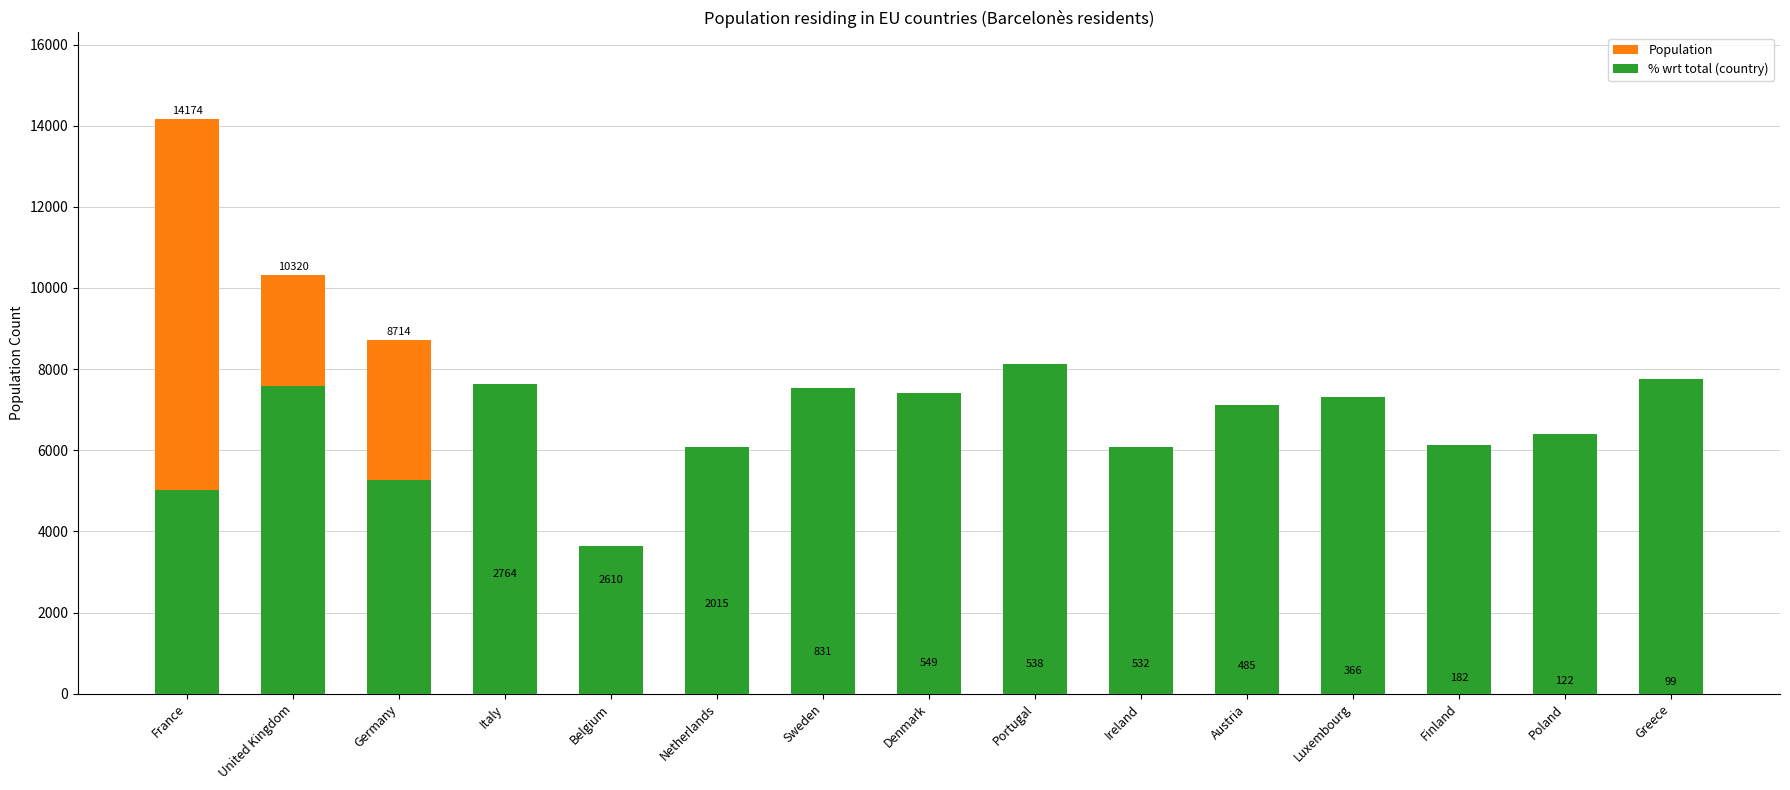

What is the value of the Population bar at the 4th from the left?

2764.0